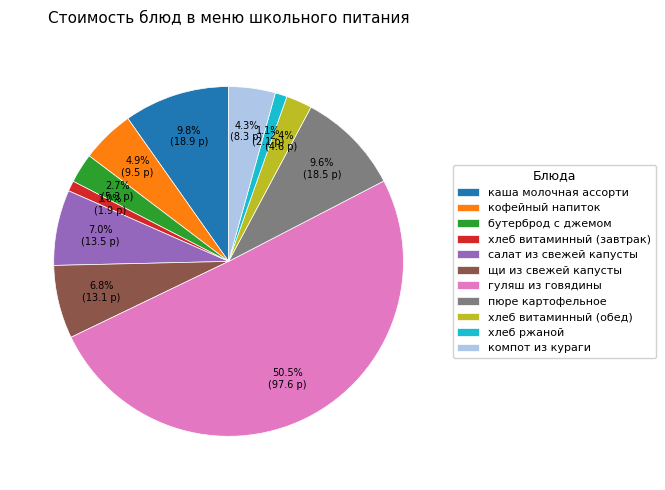

What is the largest slice in the pie chart?

гуляш из говядины